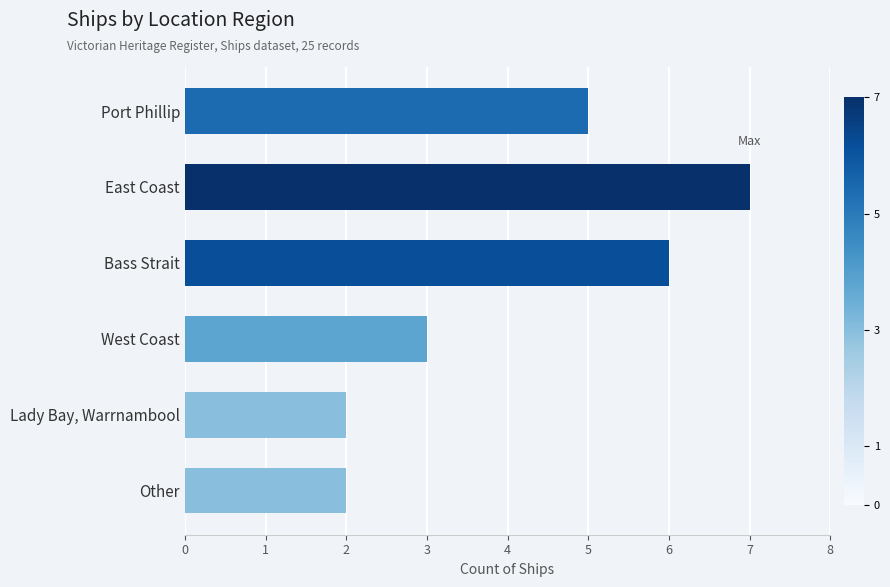

What is the approximate value at Bass Strait?

6